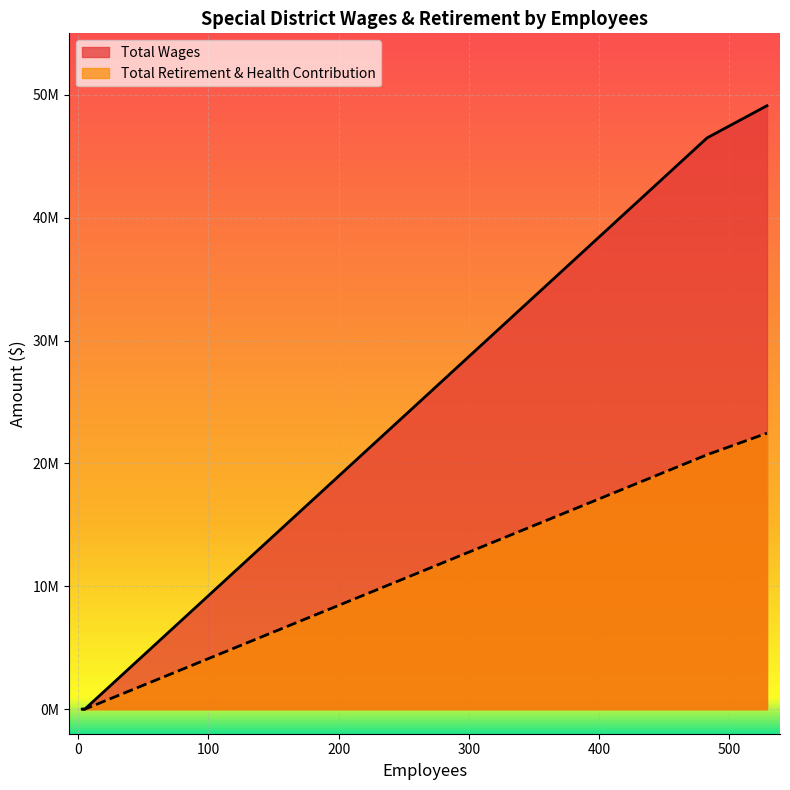

At which label does Total Wages reach its minimum?

M-S-R Energy Authority